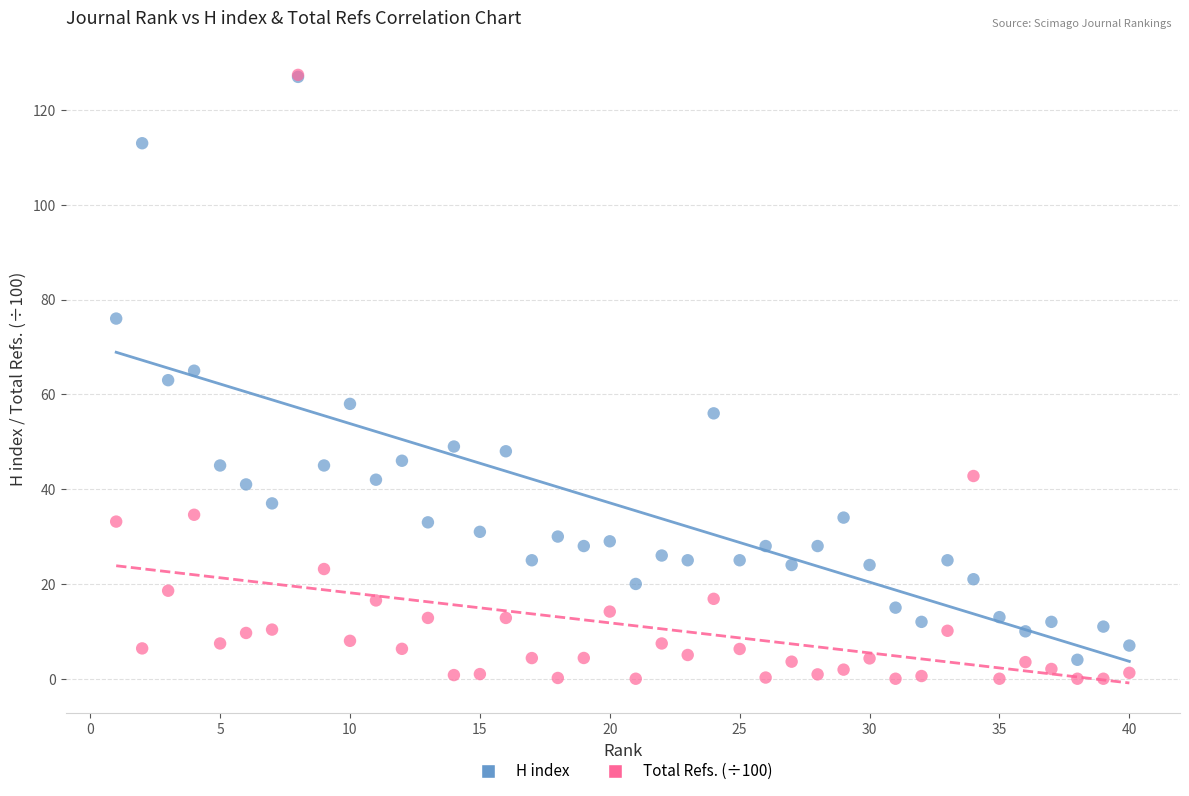

Which series contains the lowest Y value?

Total Refs. (÷100)